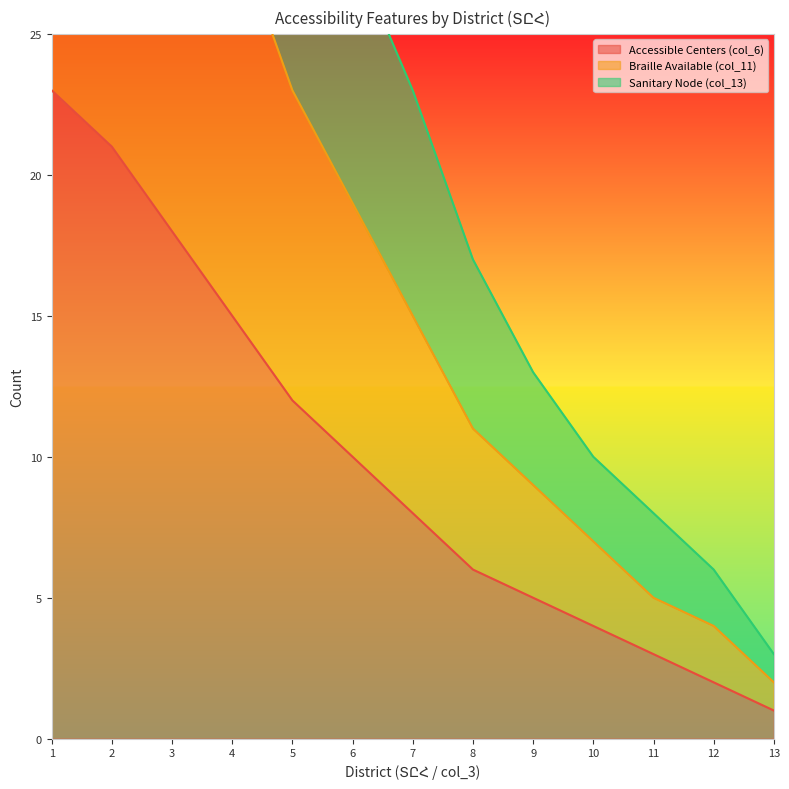

At 9, list the series in order from largest to smallest.

Sanitary Node (col_13), Braille Available (col_11), Accessible Centers (col_6)